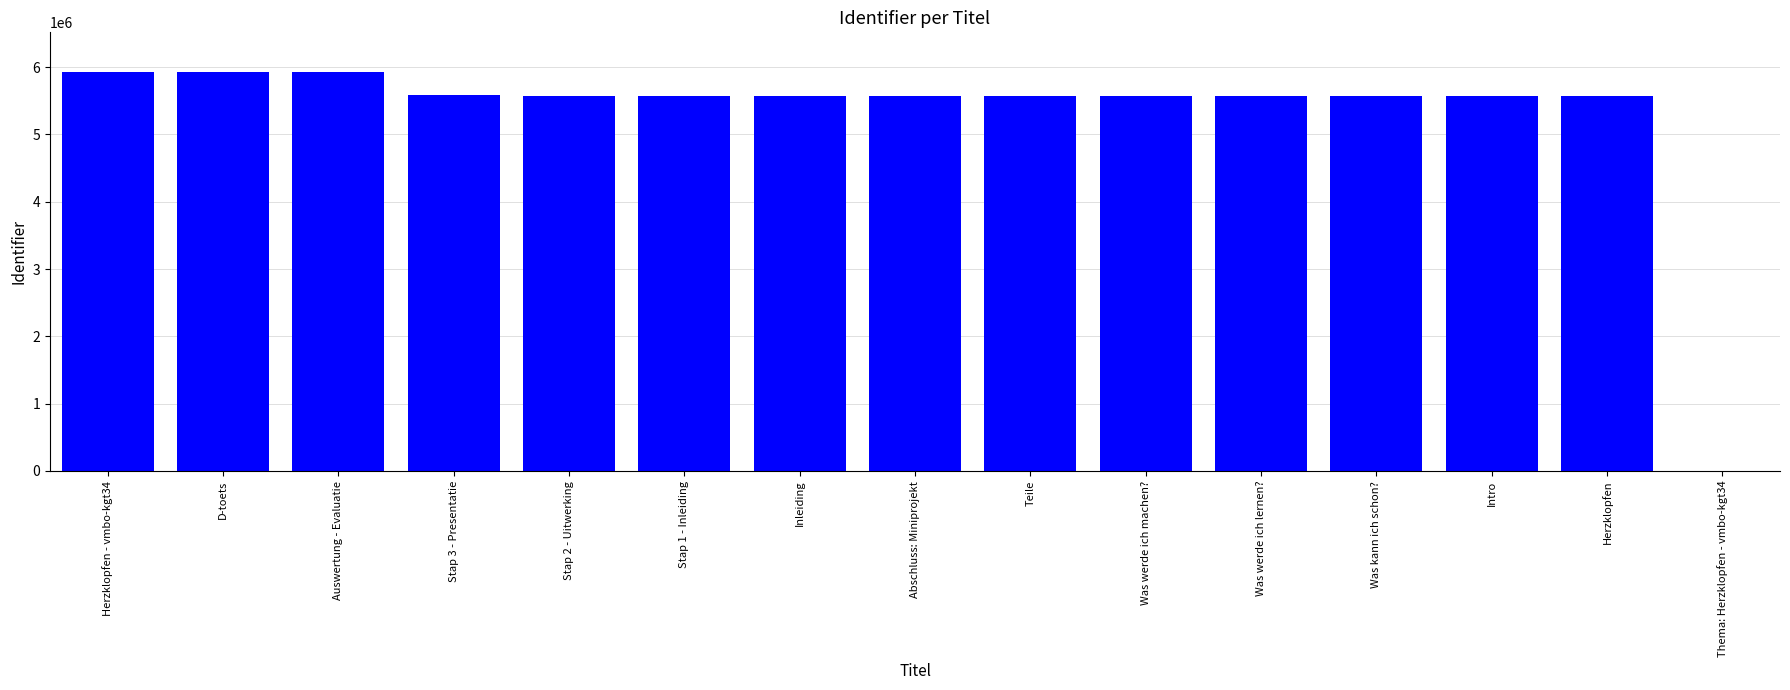

True or false: the data shows 8202041 at Herzklopfen.

False